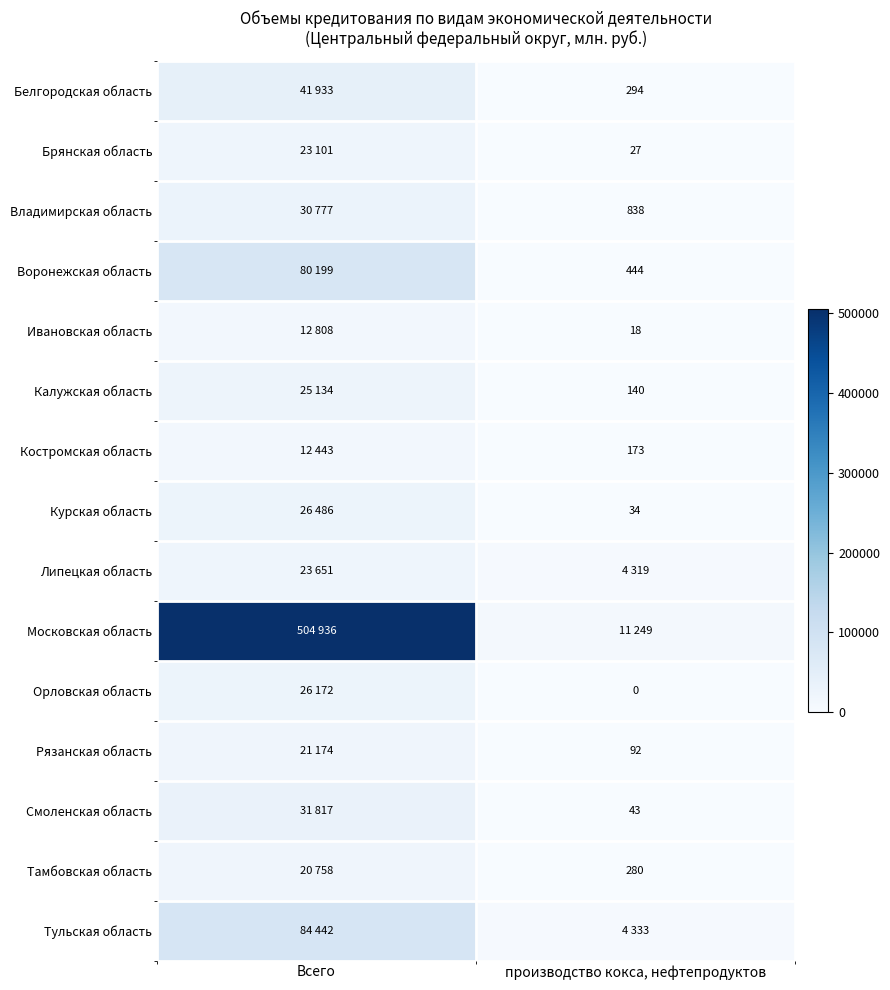

The Рязанская область series shows 133 at производство кокса, нефтепродуктов. True or false?

False